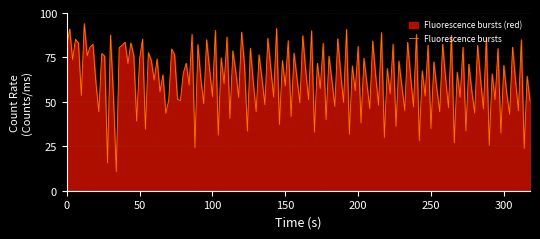

List the labels in order of value, largest first.

6, 1, 15, 26, 3, 20, 4, 22, 9, 19, 0, 8, 18, 28, 12, 7, 13, 23, 36, 29, 2, 31, 25, 37, 21, 33, 30, 10, 16, 5, 35, 32, 38, 39, 34, 24, 27, 11, 14, 17